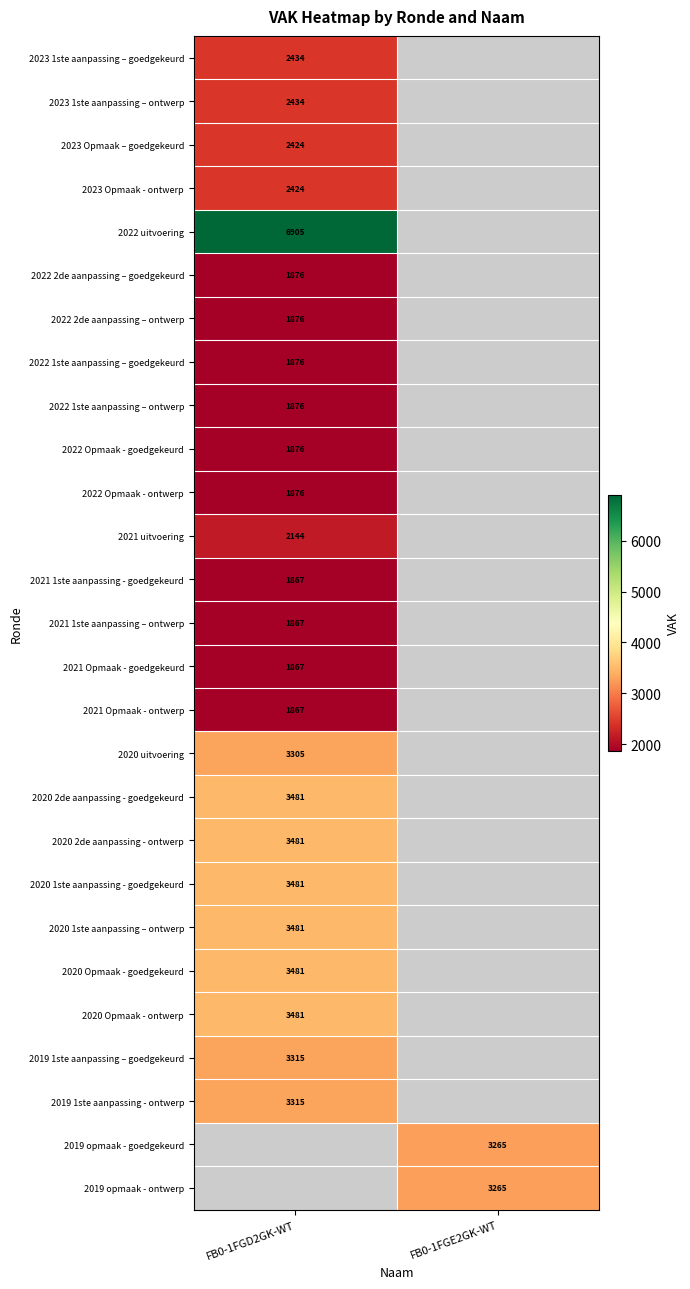

The value of 2019 1ste aanpassing - ontwerp at FB0-1FGD2GK-WT is 803. True or false?

False